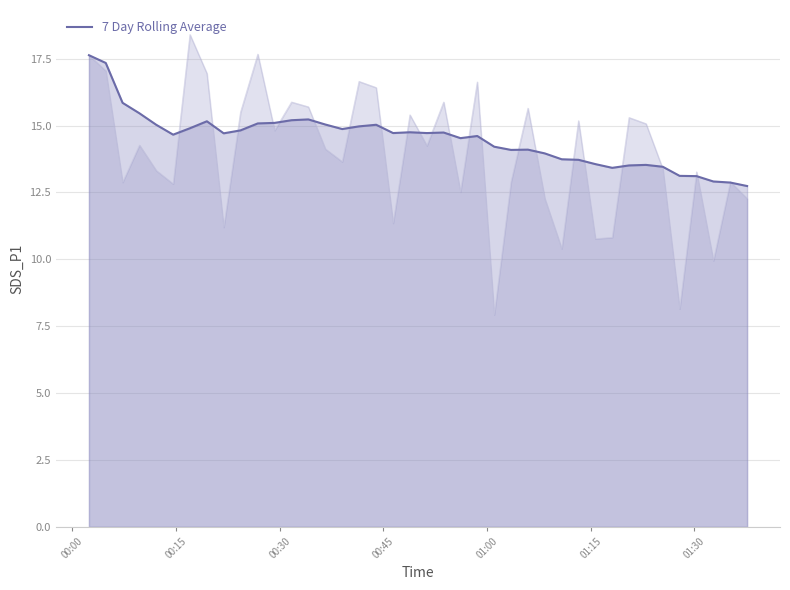

True or false: the data has more than 2 interior local peaks.

True